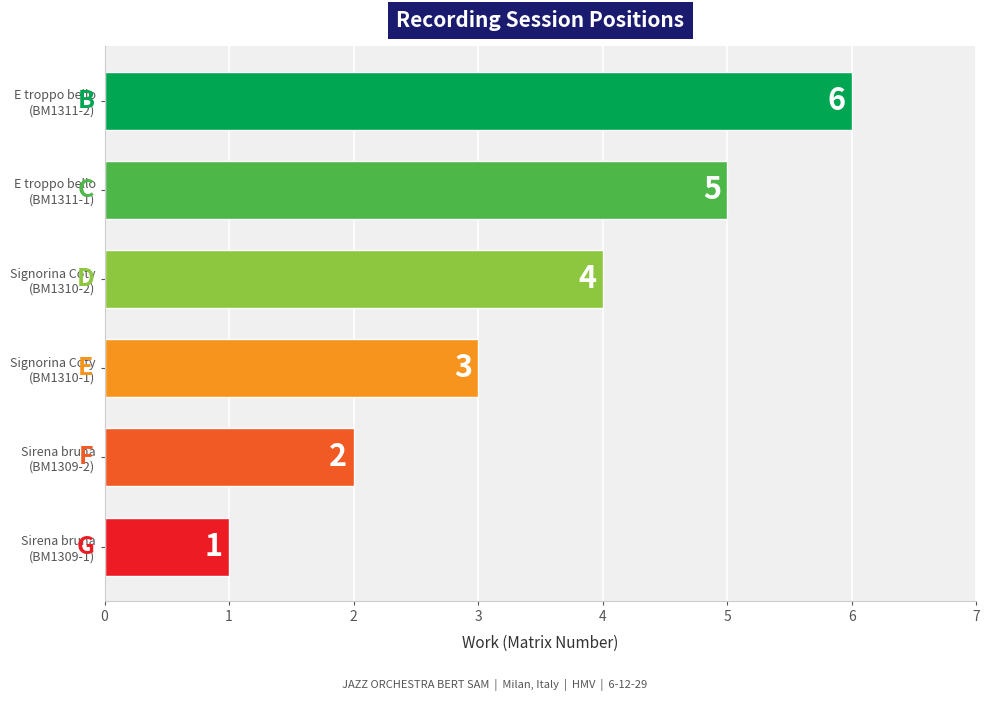

What is the sum of all values?

21